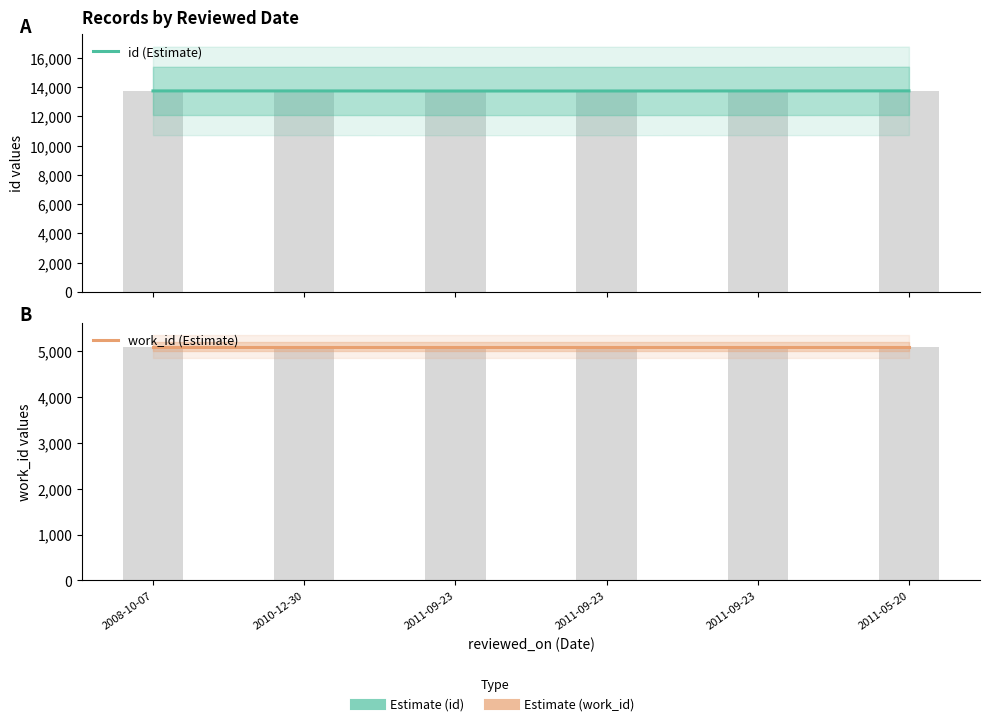

Which category has the lowest value in the work_id (Estimate) series?

2008-10-07